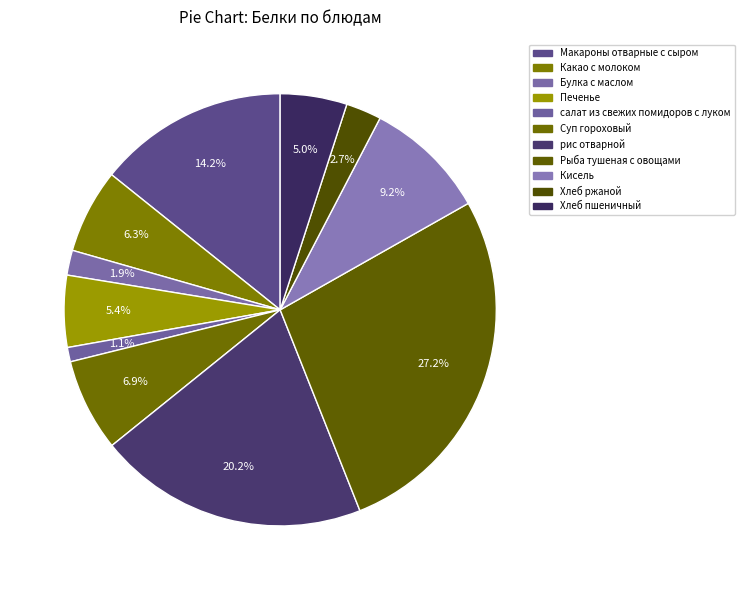

To the nearest percent, what is the average slice percentage?

9%